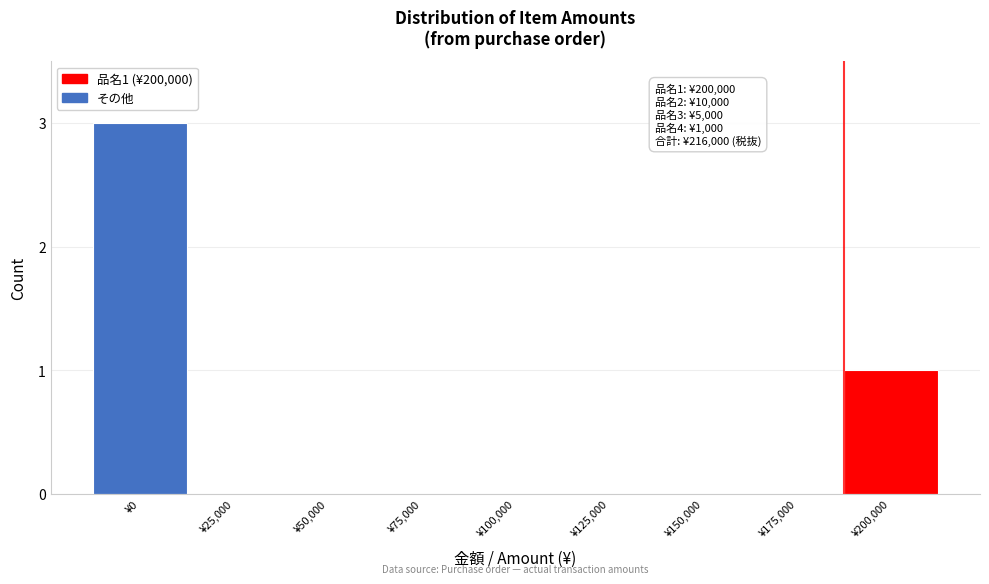

Reading right to left, transcribe all the data shown in this chart.

¥200,000=1	¥175,000=0	¥150,000=0	¥125,000=0	¥100,000=0	¥75,000=0	¥50,000=0	¥25,000=0	¥0=3